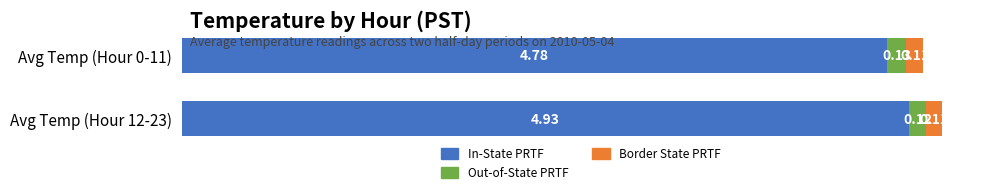

What is the sum of the In-State PRTF values at Avg Temp (Hour 0-11) and Avg Temp (Hour 12-23)?

9.7